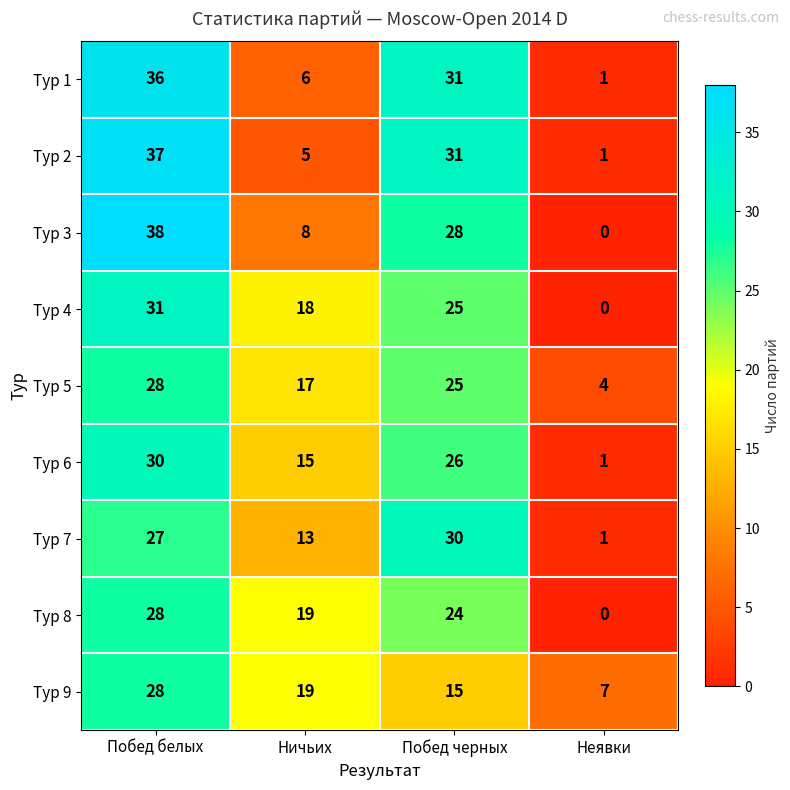

The value of Тур 4 at Побед черных is 25. True or false?

True